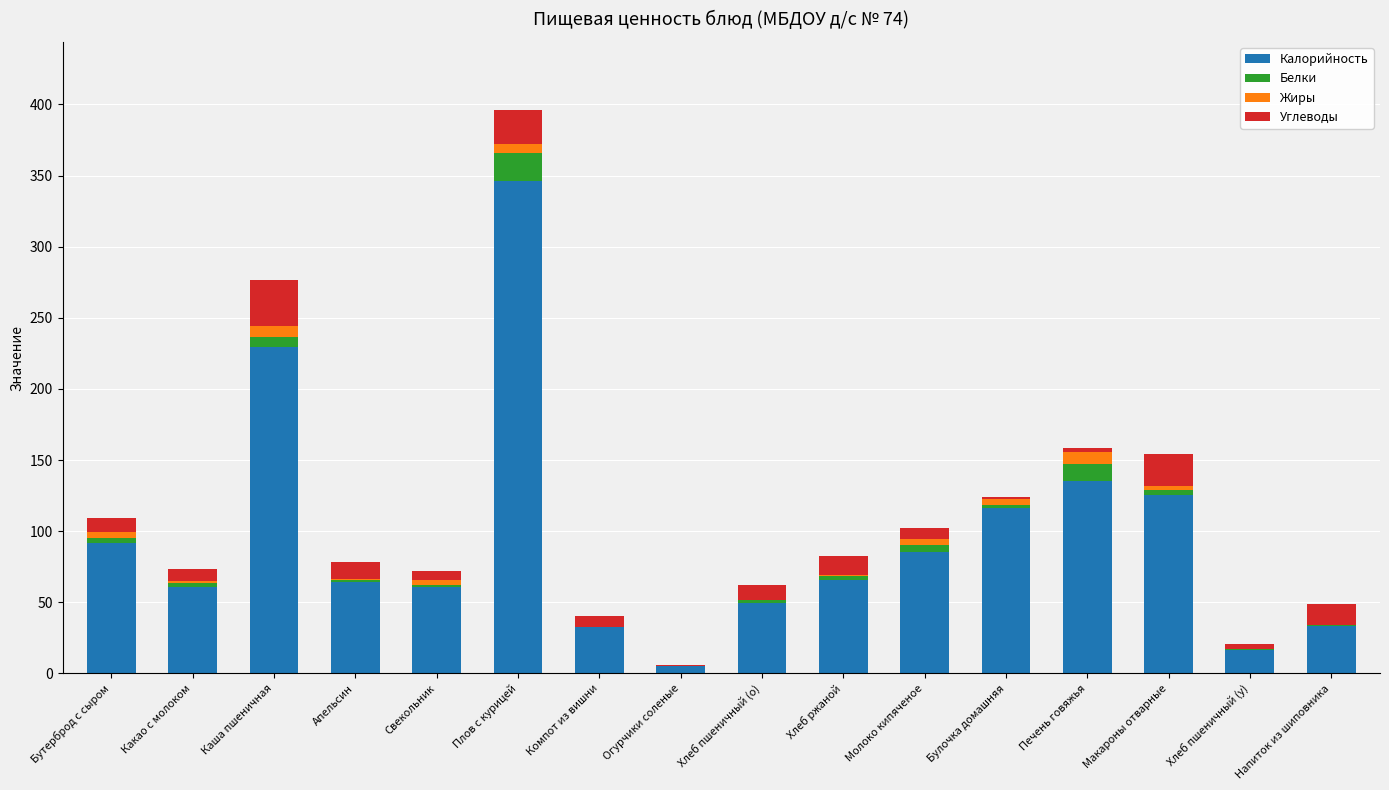

Are the bars grouped side by side (vs. stacked)?

No